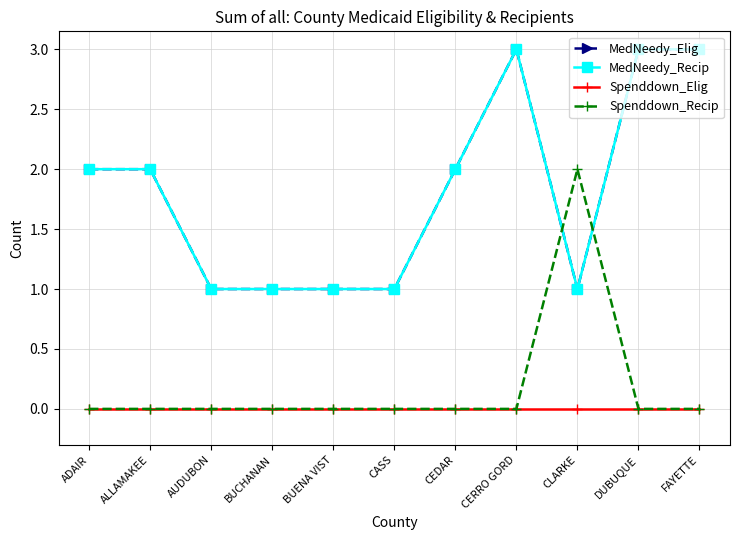

Reading right to left, transcribe all the data shown in this chart.

MedNeedy_Elig: 3	3	1	3	2	1	1	1	1	2	2
MedNeedy_Recip: 3	3	1	3	2	1	1	1	1	2	2
Spenddown_Elig: 0	0	0	0	0	0	0	0	0	0	0
Spenddown_Recip: 0	0	2	0	0	0	0	0	0	0	0